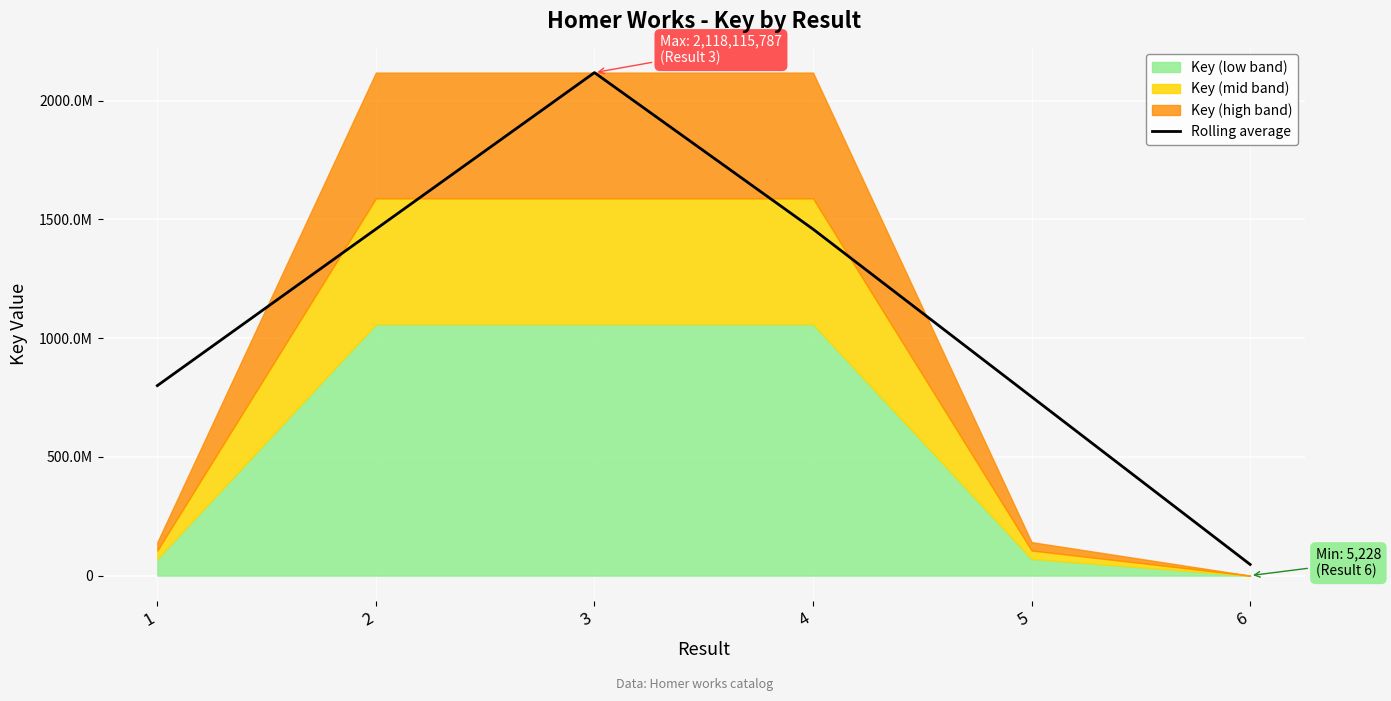

Which label corresponds to the largest value in the chart?

3